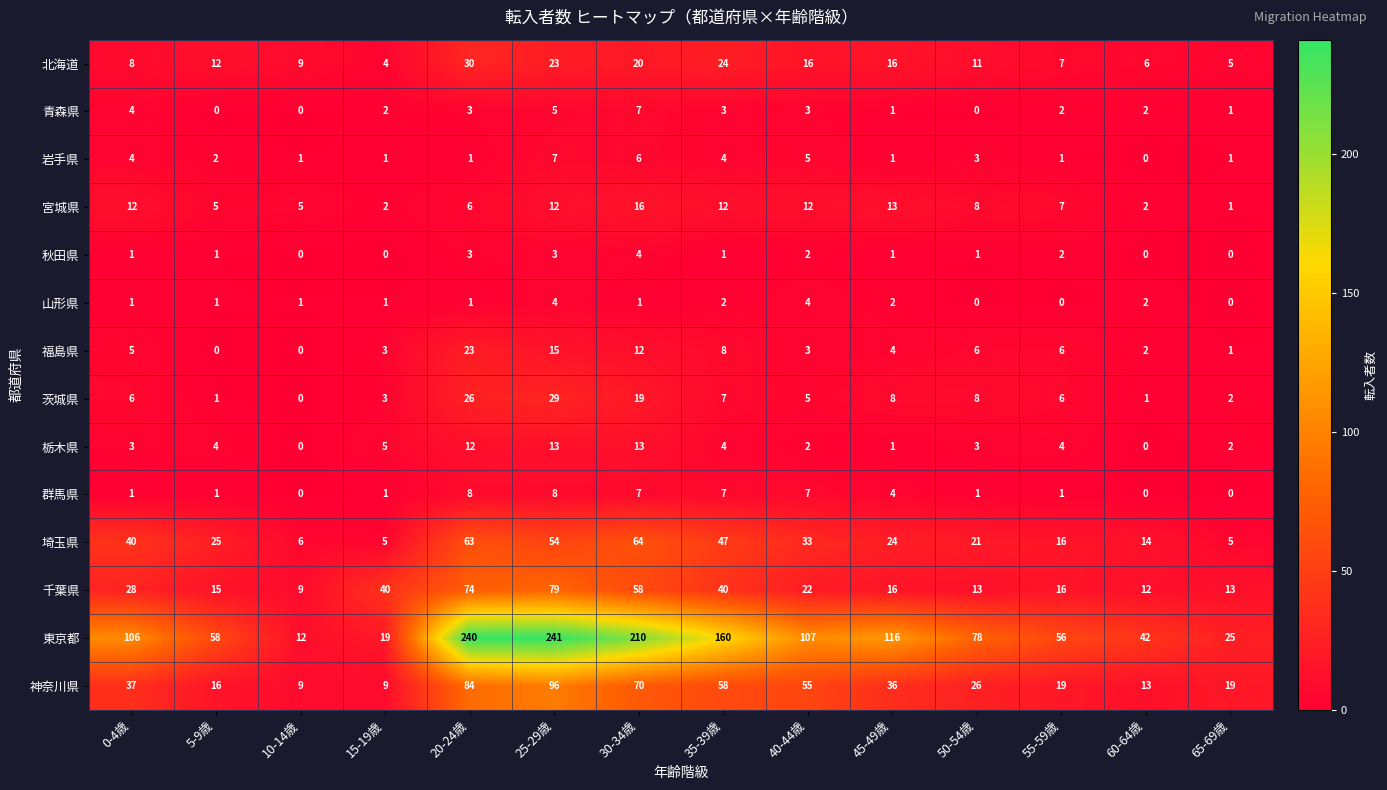

Is it true that 千葉県 equals 49 at 0-4歳?

False